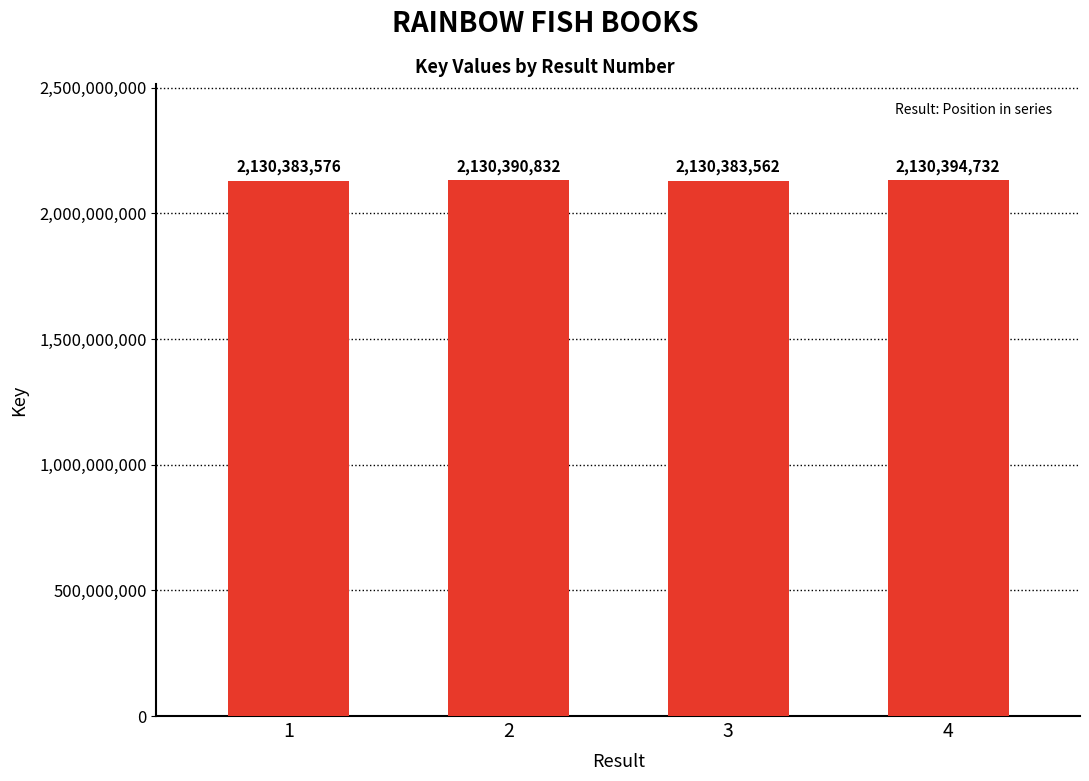

Are the bars horizontal?

No